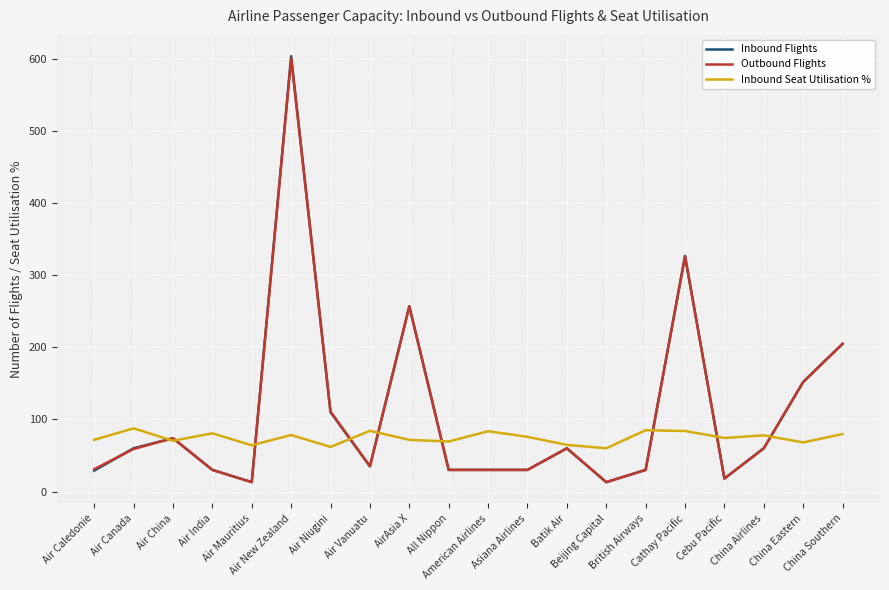

At which category is the sum across all series the highest?

Air New Zealand